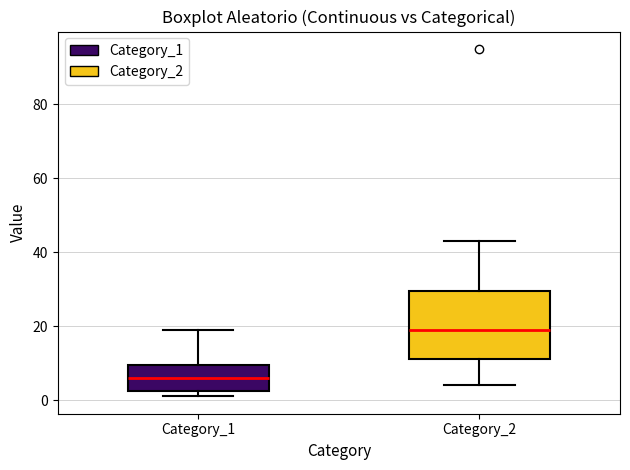

Reading left to right, transcribe this box plot: for each box, give where its median line is, the range the box spans, and where its two whiskers end, as read against the y-axis. The values are not printed on the chart, so give them approximately, as read against the axis.

Category_1: median 6, box 2 to 10, whiskers 2 (just below the box's lower edge) to 20
Category_2: median 20, box 12 to 30, whiskers 4 to 44